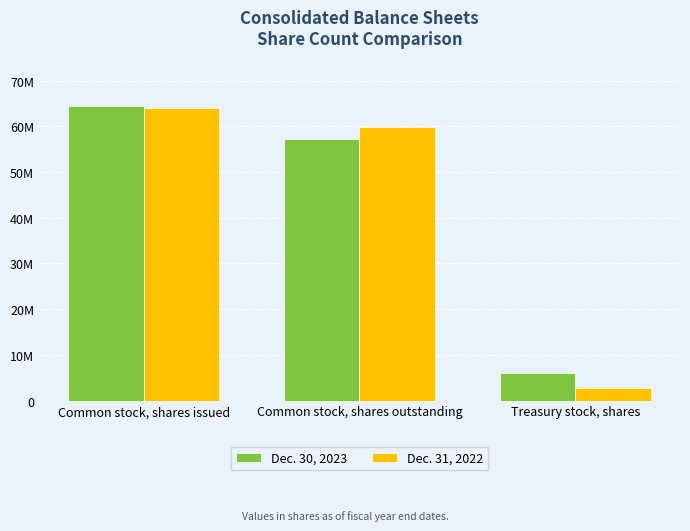

What position from the left is Common stock, shares issued?

1